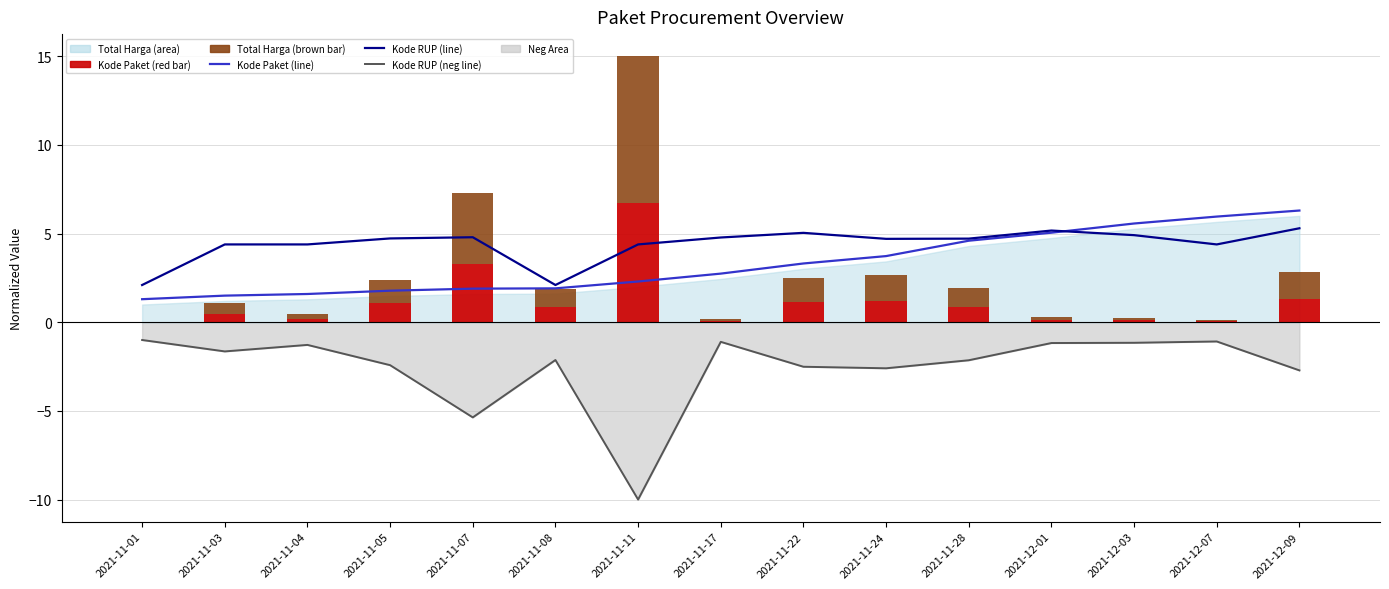

What is the difference between the highest and lowest values at 2021-11-17?

5.9